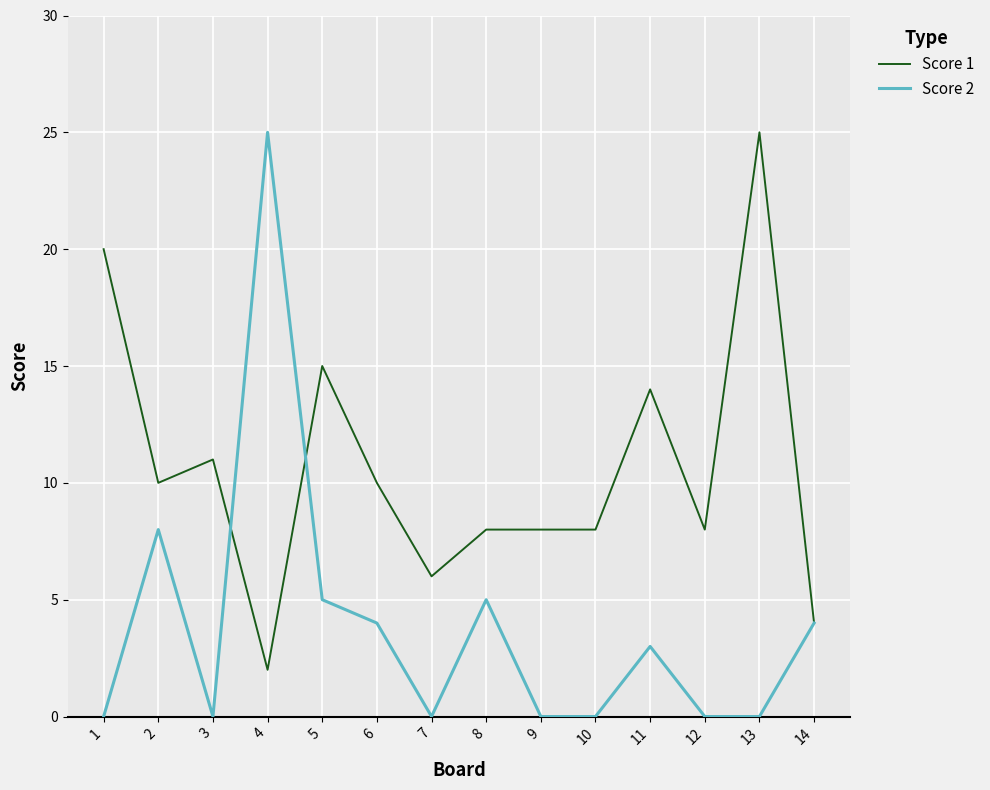

What is the highest value of the Score 1 series?

25